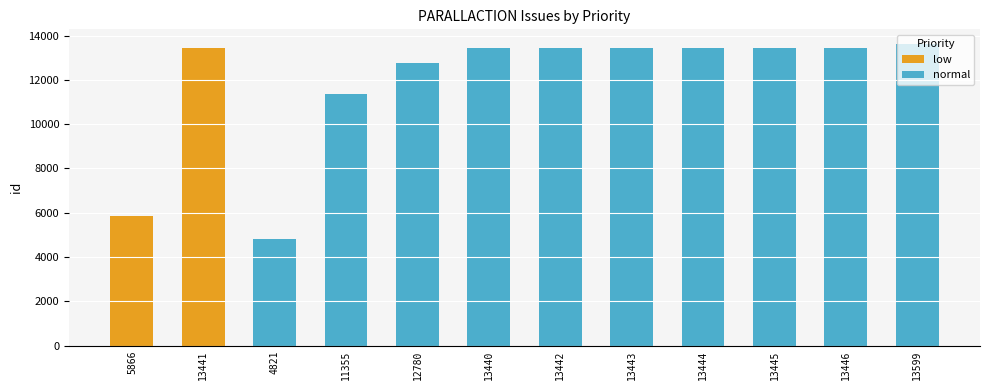

Where is normal nearest to the value 9210?

11355